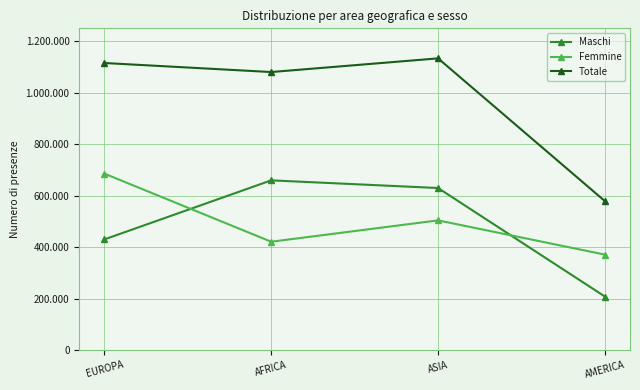

What are all the series names shown in the legend?

Maschi, Femmine, Totale